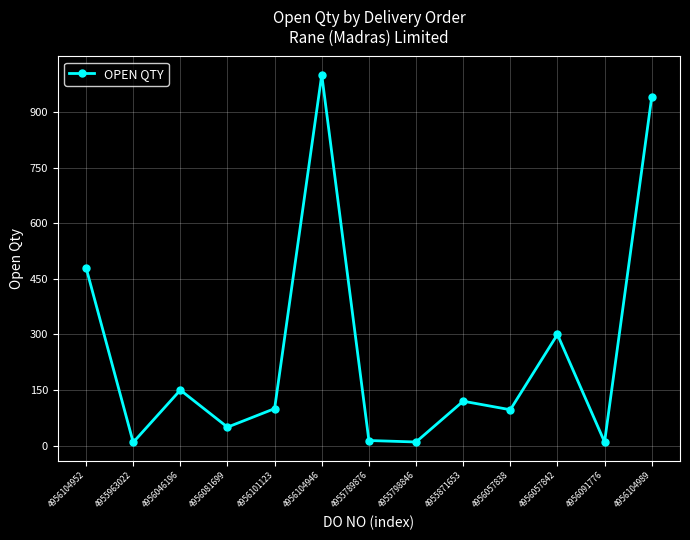

Does the chart display data point markers on the line(s)?

Yes